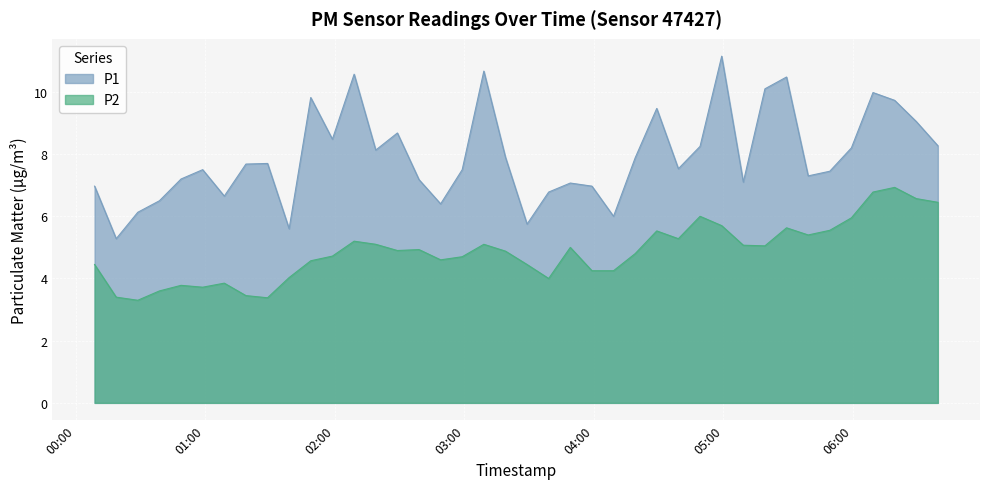

Read the P2 value at 2023-04-24T05:19:18.

5.0